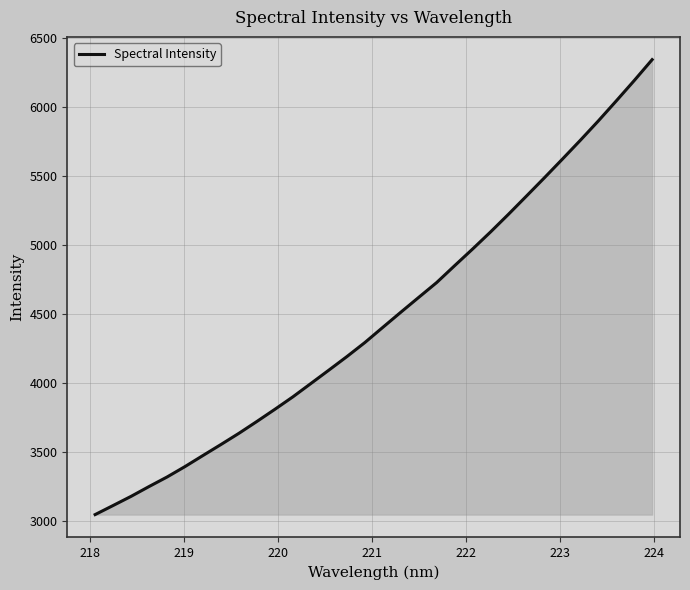

What is the maximum value shown in the chart?

6341.2